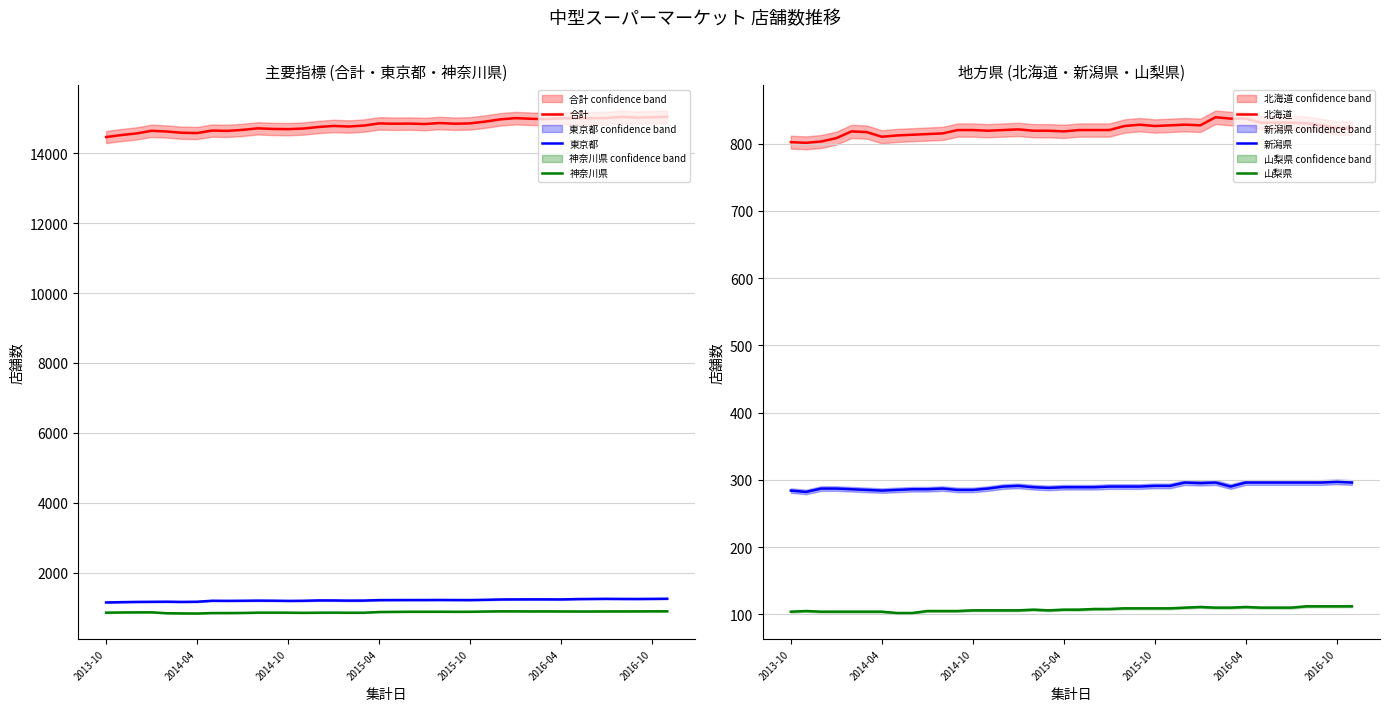

What is the minimum value for 新潟県?

282